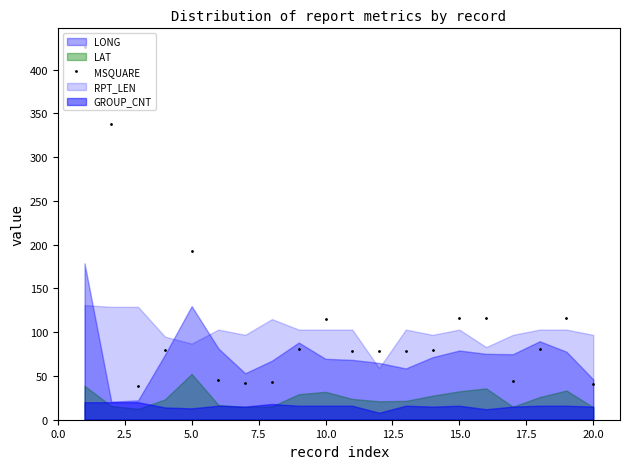

What is the lowest value of the MSQUARE series?

39